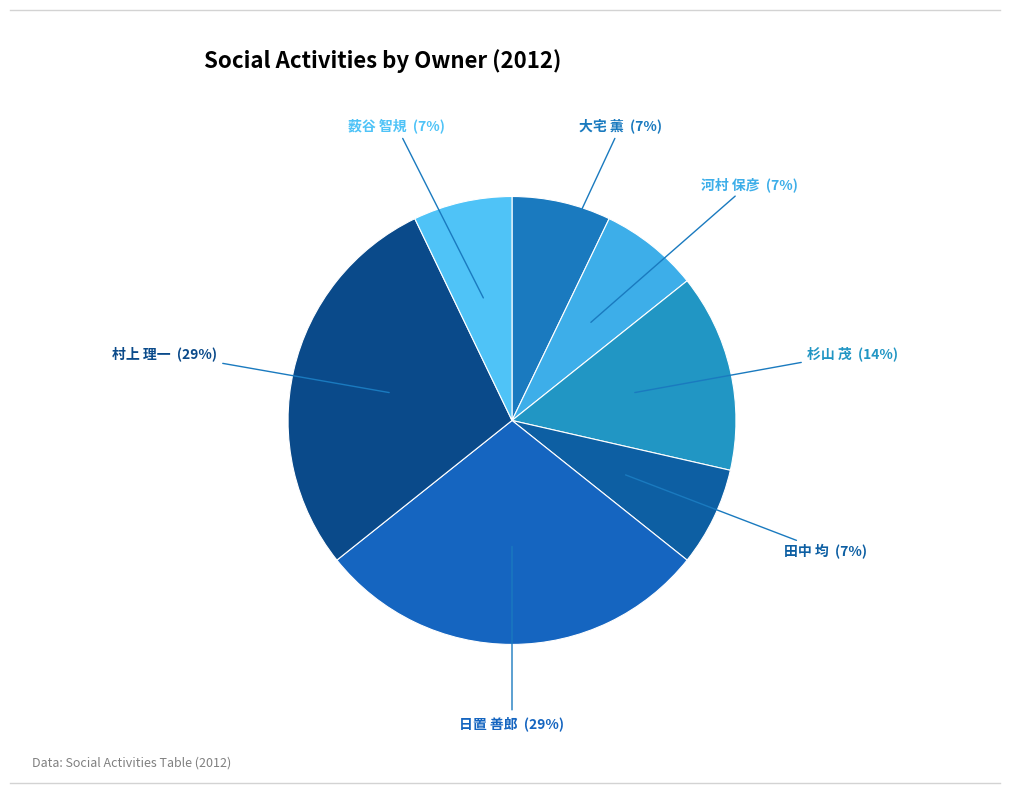

To the nearest percent, what is the average slice percentage?

14%